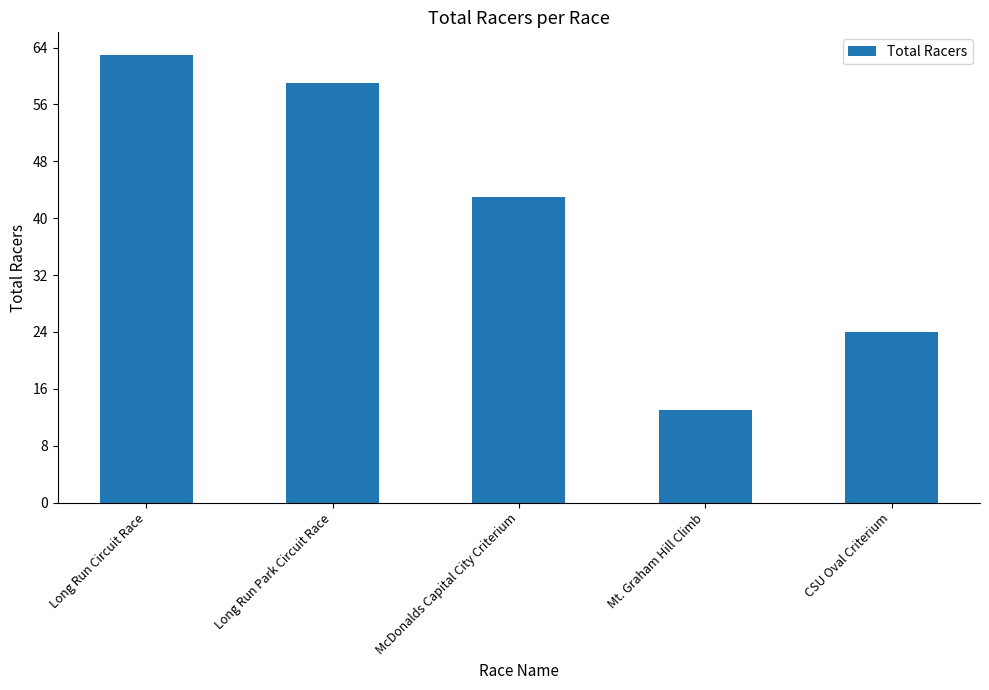

What is the change in value from Long Run Circuit Race to CSU Oval Criterium?

-39